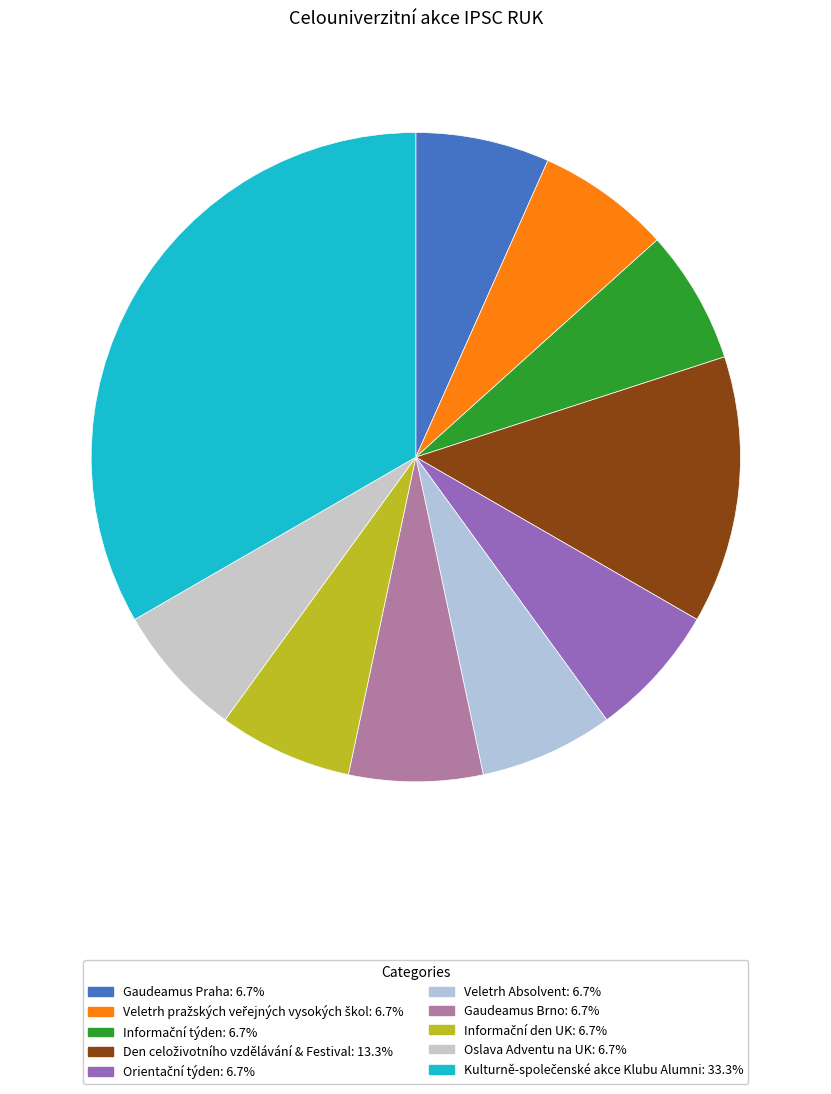

How many slices are in this pie chart?

10